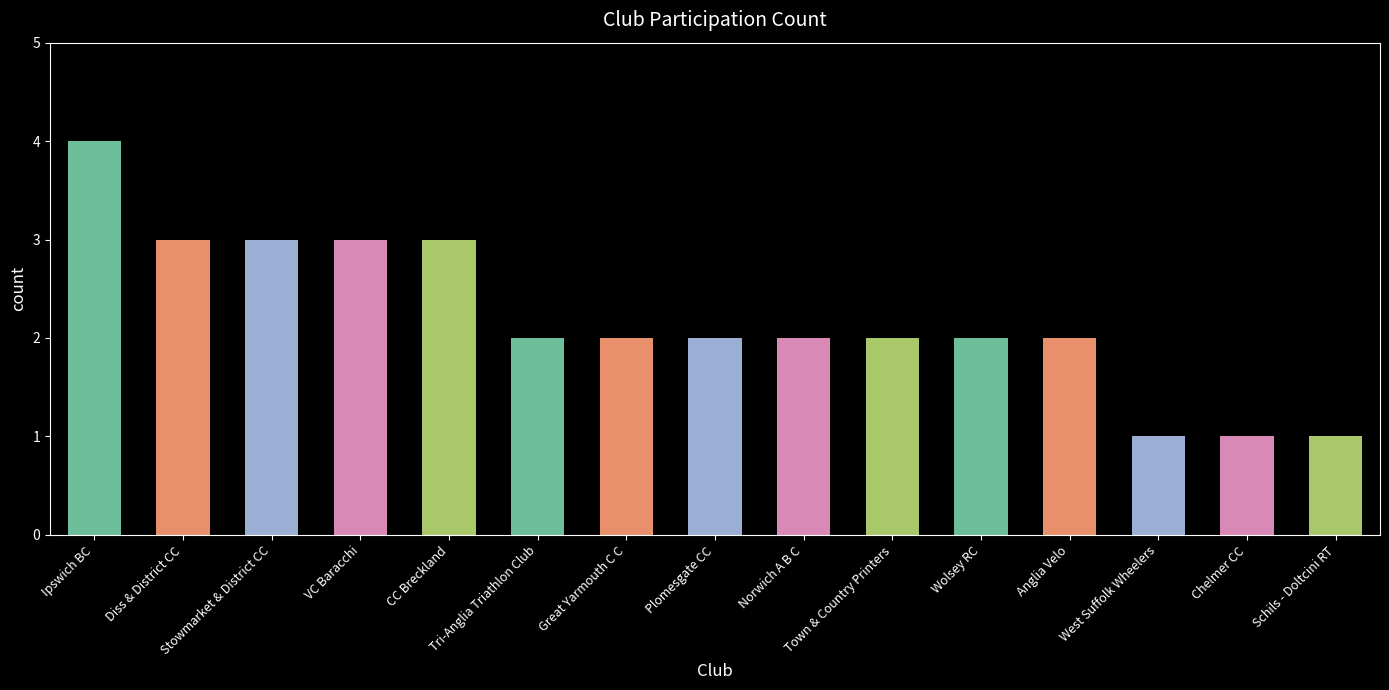

At which category does the chart reach its peak across all series?

Ipswich BC